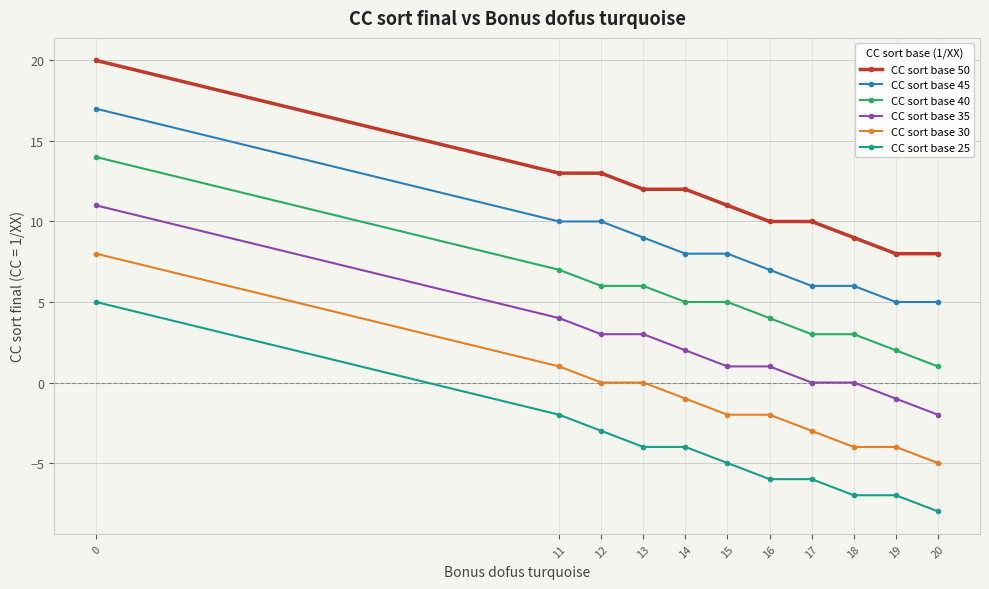

Reading right to left, extract all data points from this chart.

CC sort base 50: 8	8	9	10	10	11	12	12	13	13	20
CC sort base 45: 5	5	6	6	7	8	8	9	10	10	17
CC sort base 40: 1	2	3	3	4	5	5	6	6	7	14
CC sort base 35: -2	-1	0	0	1	1	2	3	3	4	11
CC sort base 30: -5	-4	-4	-3	-2	-2	-1	0	0	1	8
CC sort base 25: -8	-7	-7	-6	-6	-5	-4	-4	-3	-2	5